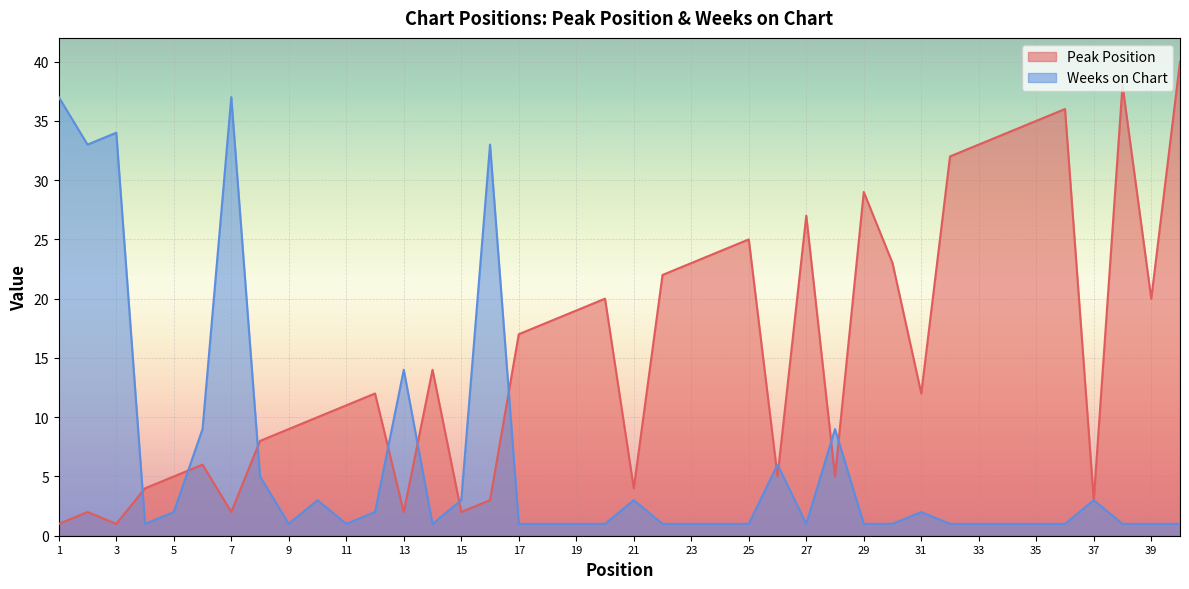

Between 12 and 29, which is larger?

29